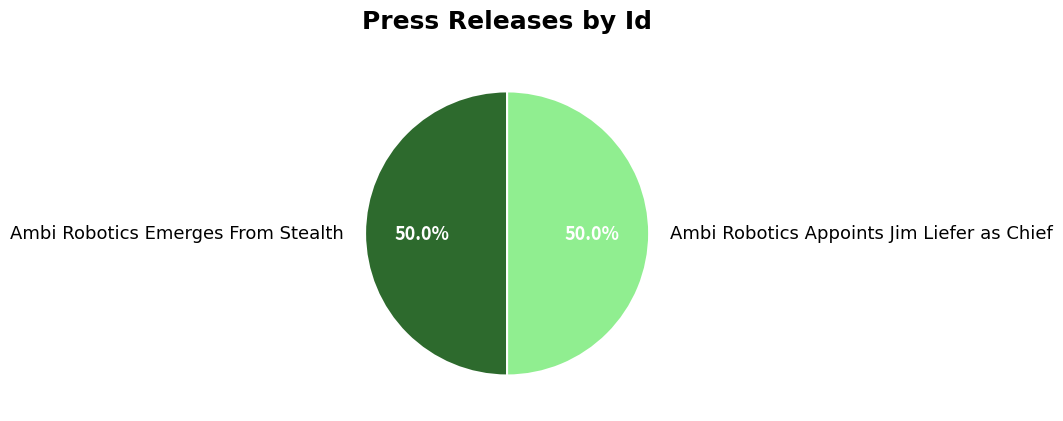

To the nearest percent, what percentage of the pie is Ambi Robotics Appoints Jim Liefer as Chief?

50%